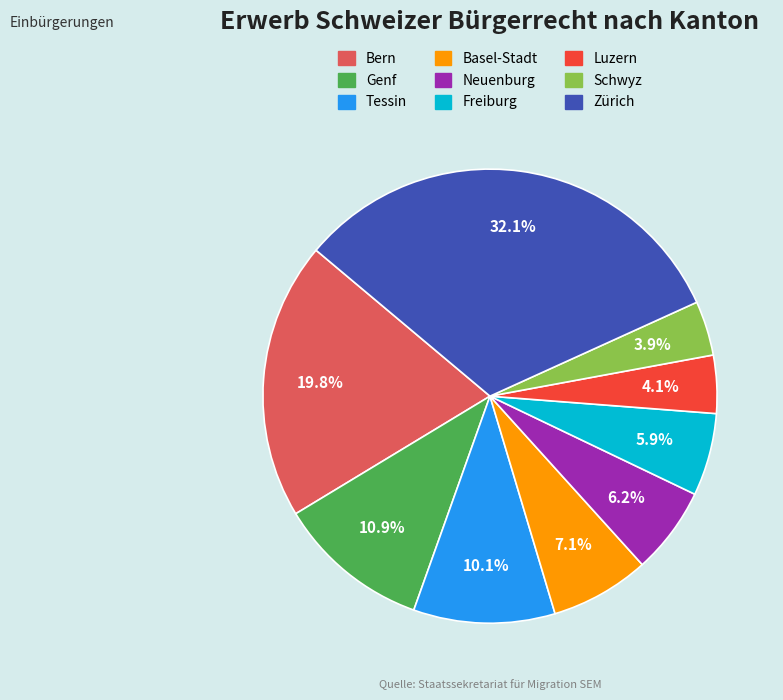

To the nearest percent, what is the difference between the largest and smallest slice percentages?

28%